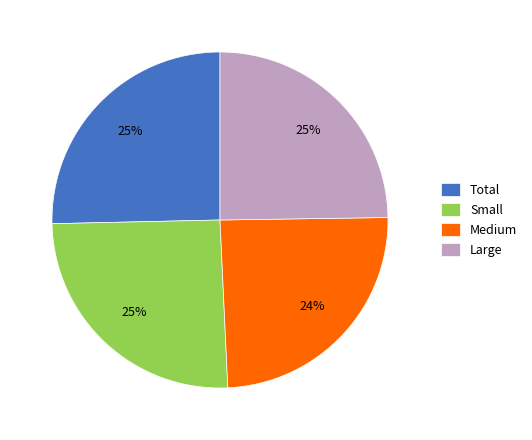

How many slices are in this pie chart?

4